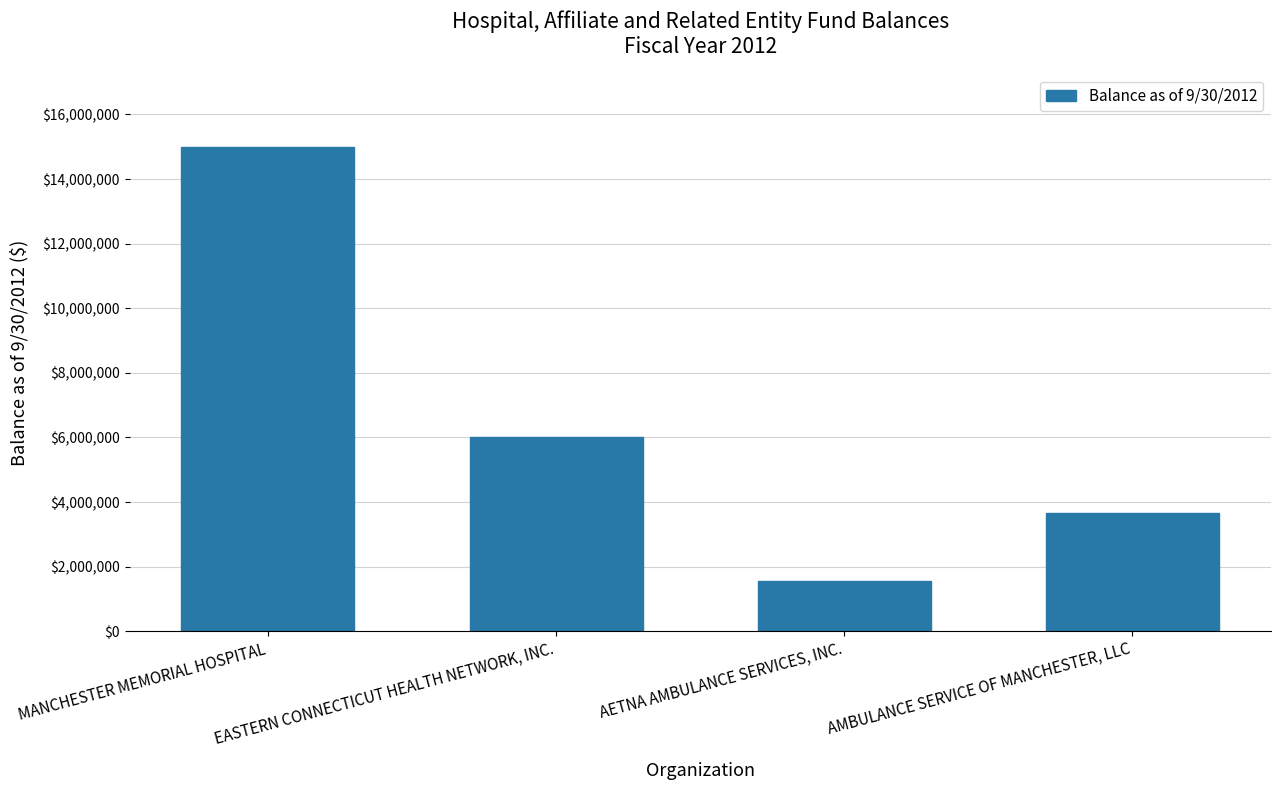

What position from the right is AMBULANCE SERVICE OF MANCHESTER, LLC?

1